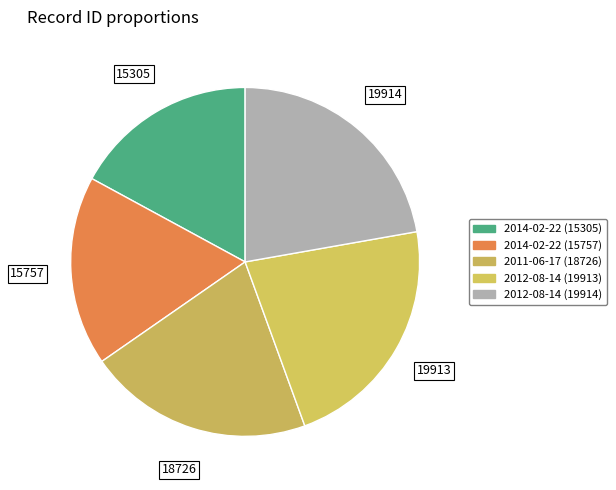

Count the number of slices in the pie.

5